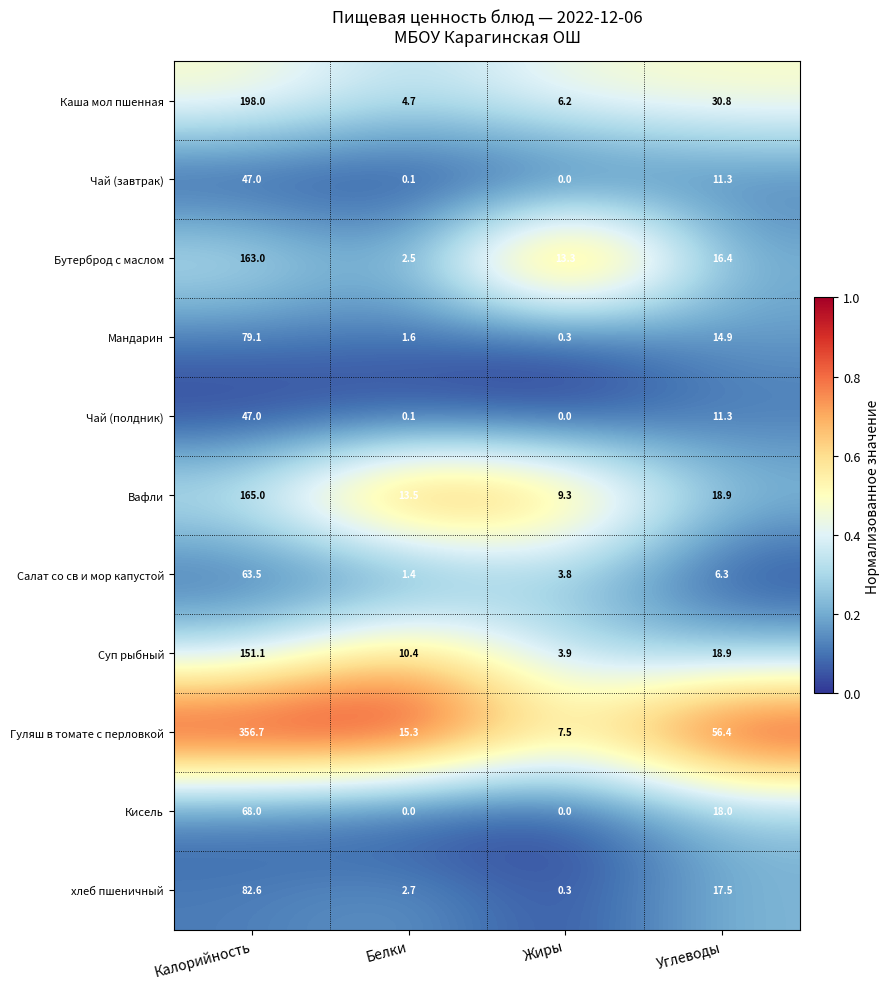

List the labels in order of Чай (завтрак) value, smallest first.

Жиры, Белки, Углеводы, Калорийность